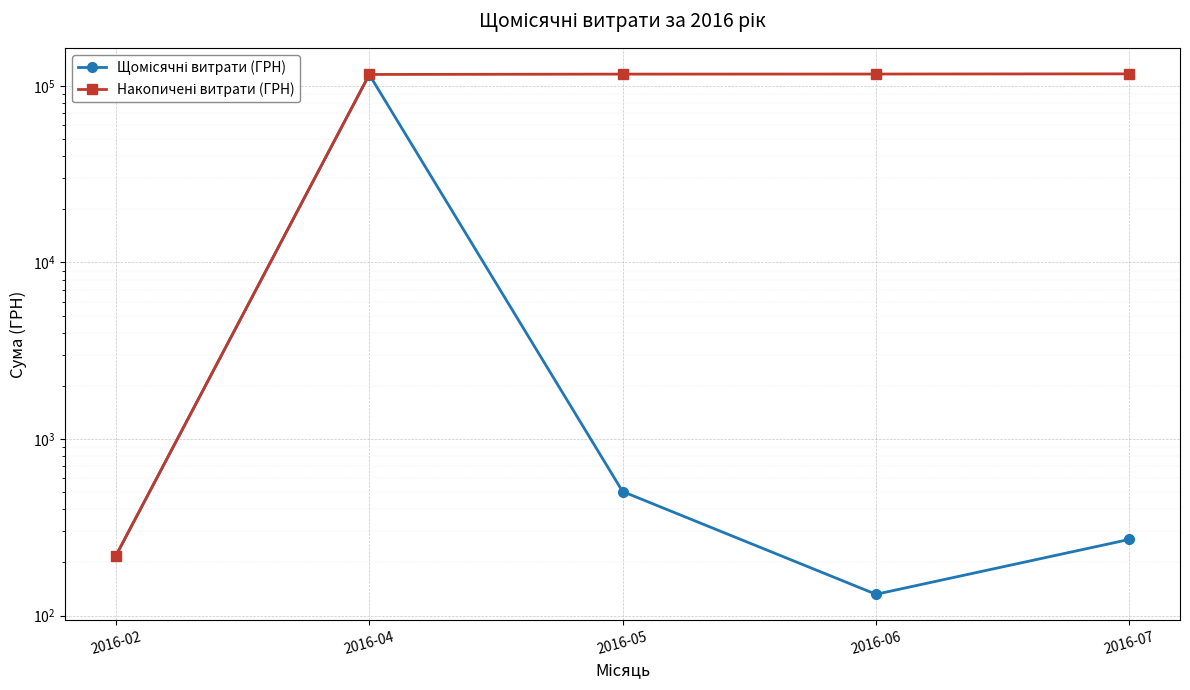

The value of Щомісячні витрати (ГРН) at 2016-06 is 132.0. True or false?

True